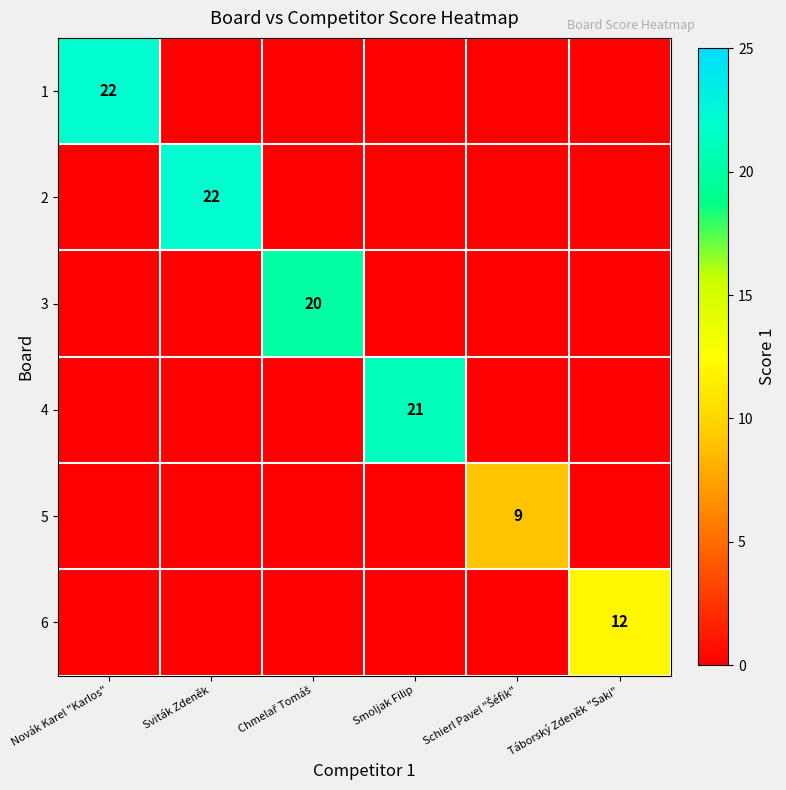

Is it true that 6 equals 6 at Táborský Zdeněk "Saki"?

False